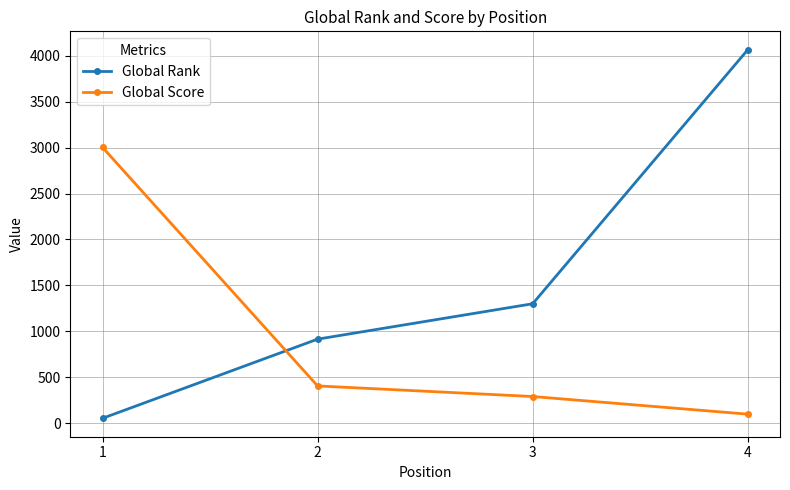

Between 1 and 2, which series saw the biggest shift?

Global Score